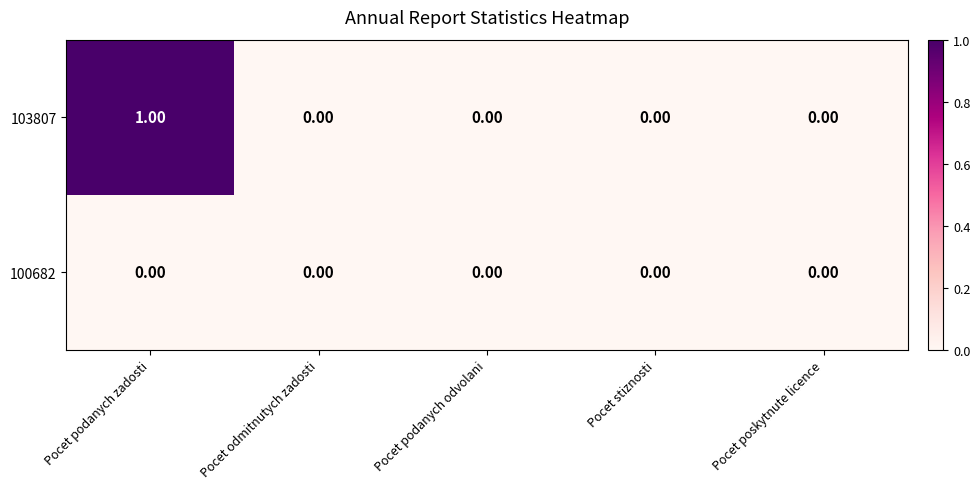

At which category is the sum across all series the highest?

Pocet podanych zadosti